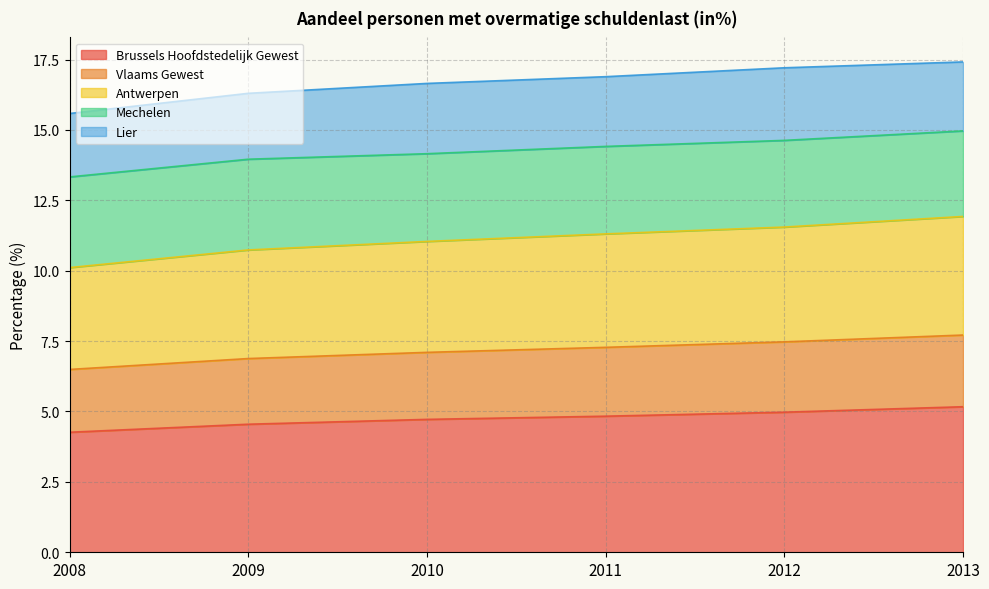

What is the difference between the second highest and second lowest values in the Vlaams Gewest series?

0.6